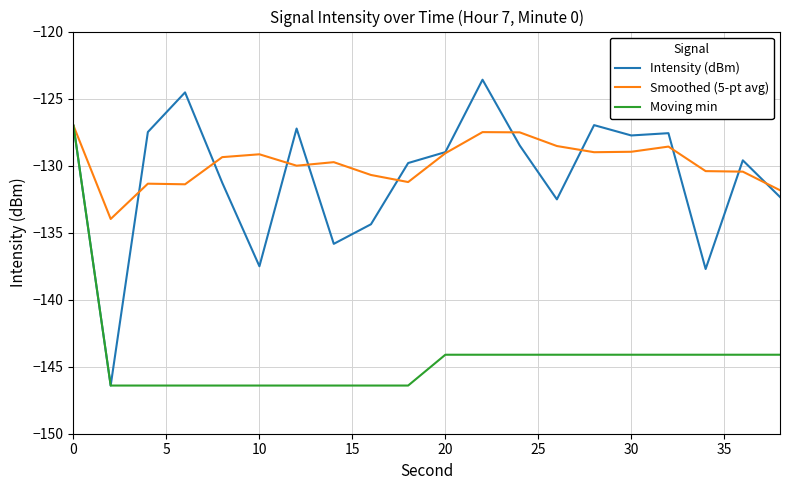

What is the maximum value shown in the chart?

-123.6